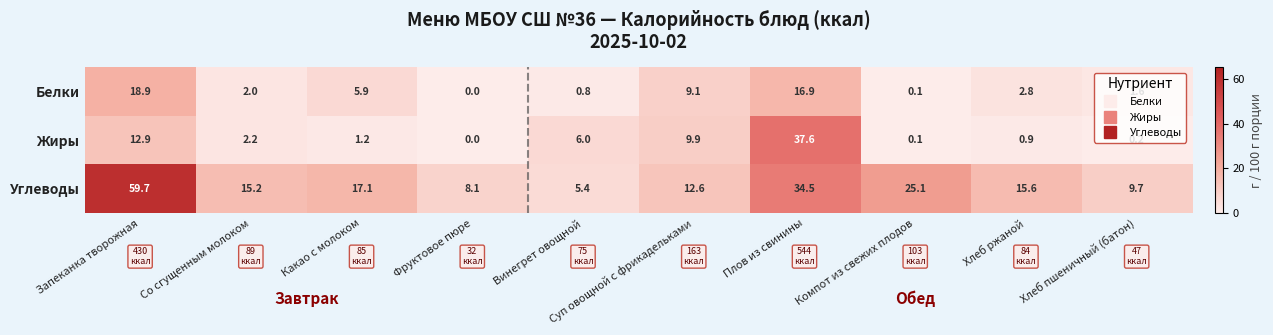

How many series are shown in this chart?

3